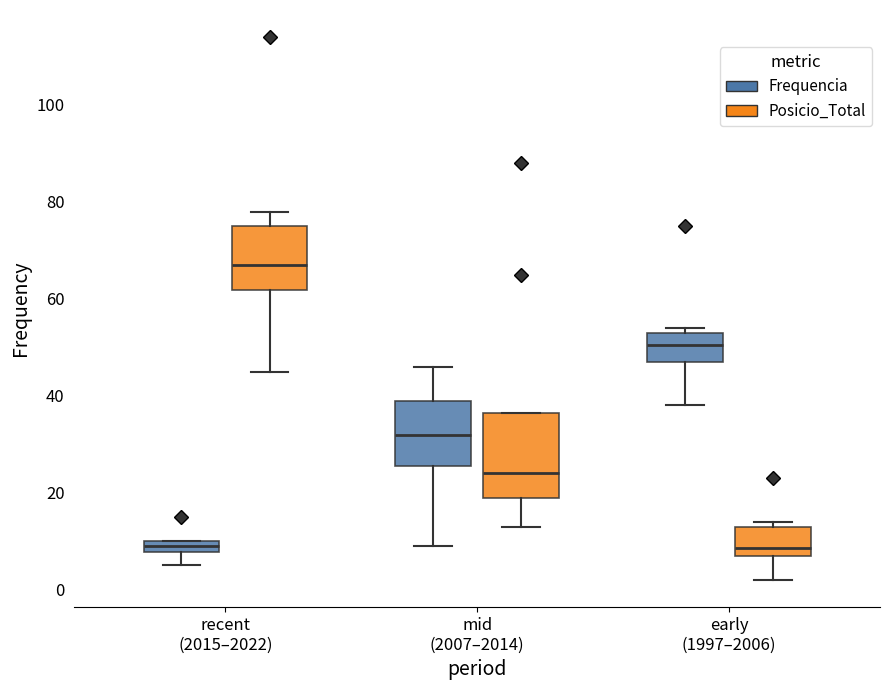

Which box's median line is the highest?

recent (2015–2022) (Posicio_Total)